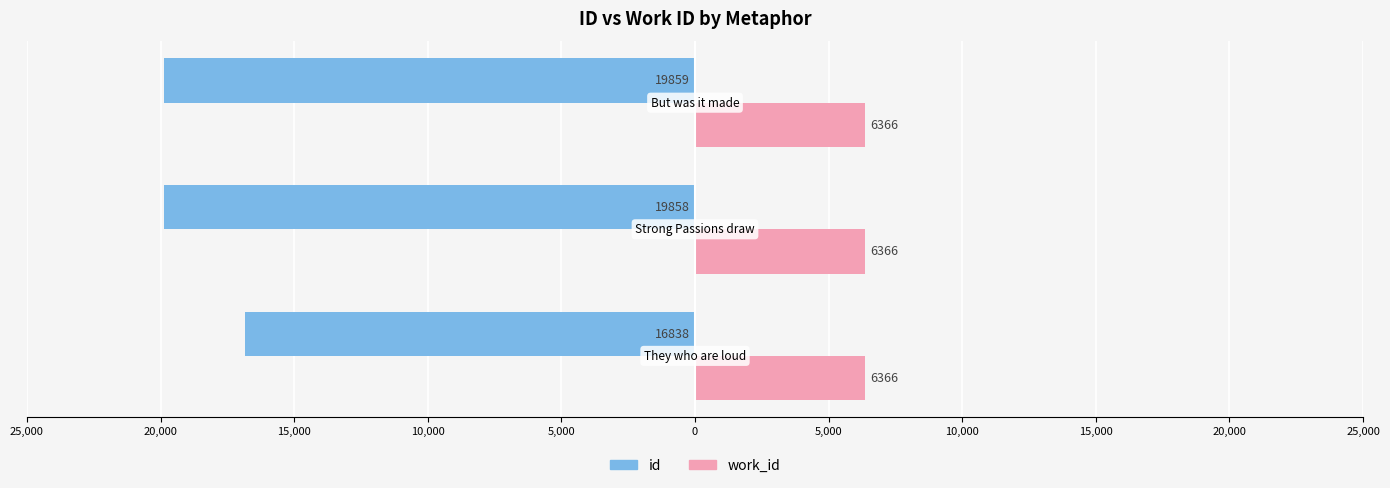

What are all the series names shown in the legend?

id, work_id